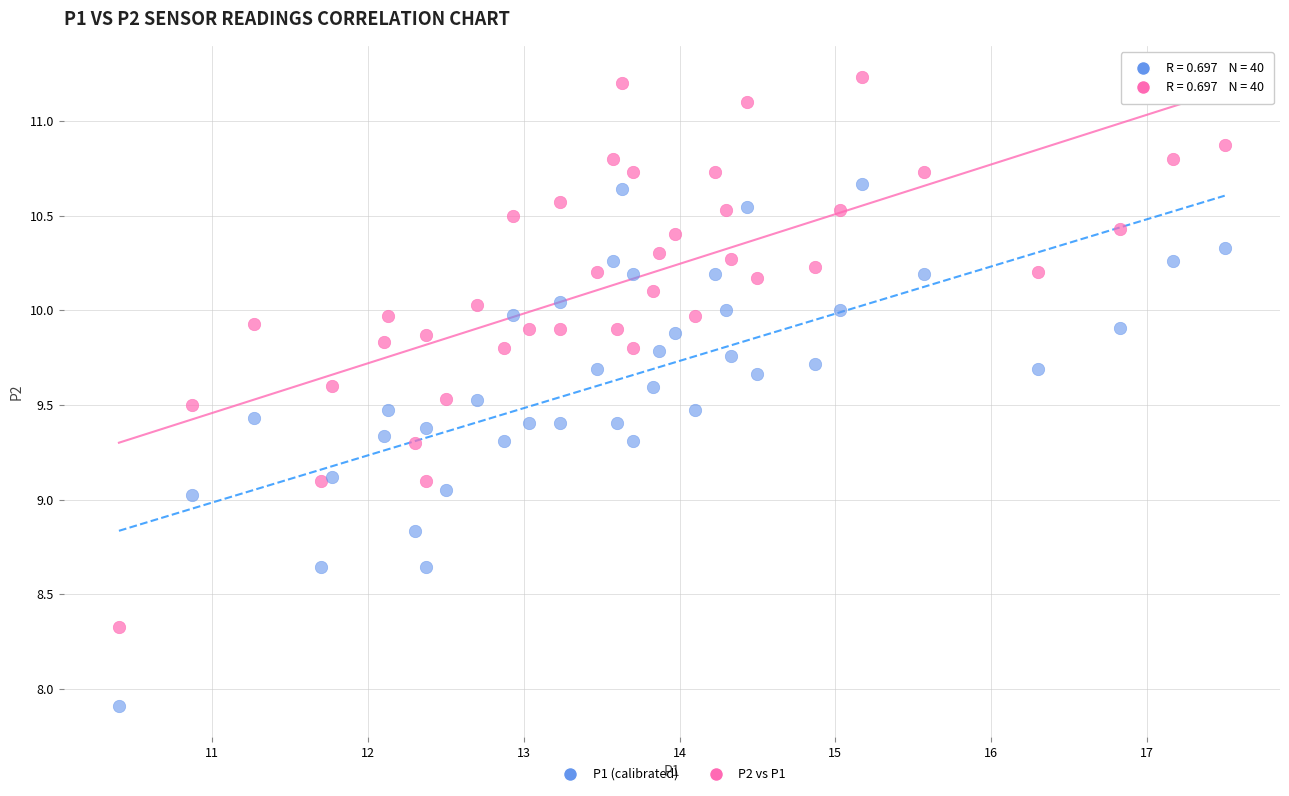

Which series contains the lowest Y value?

P1 (calibrated)